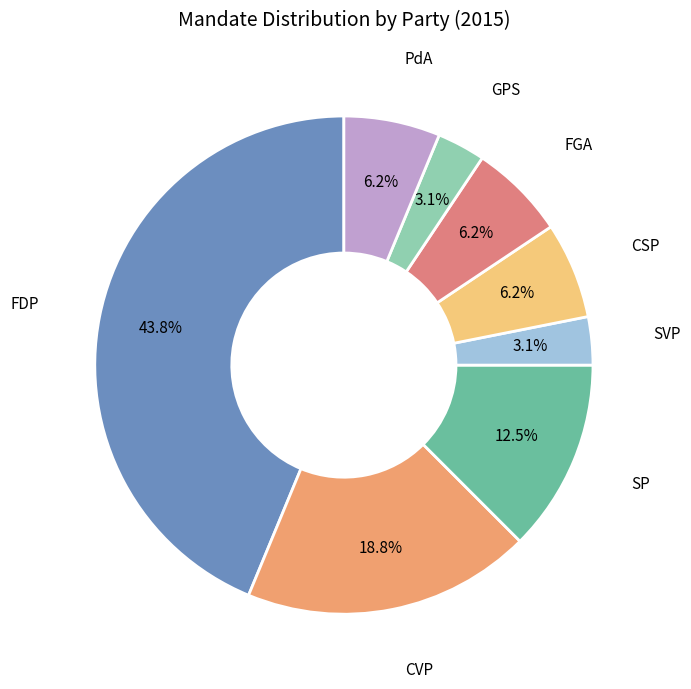

How many slices are in this pie chart?

8